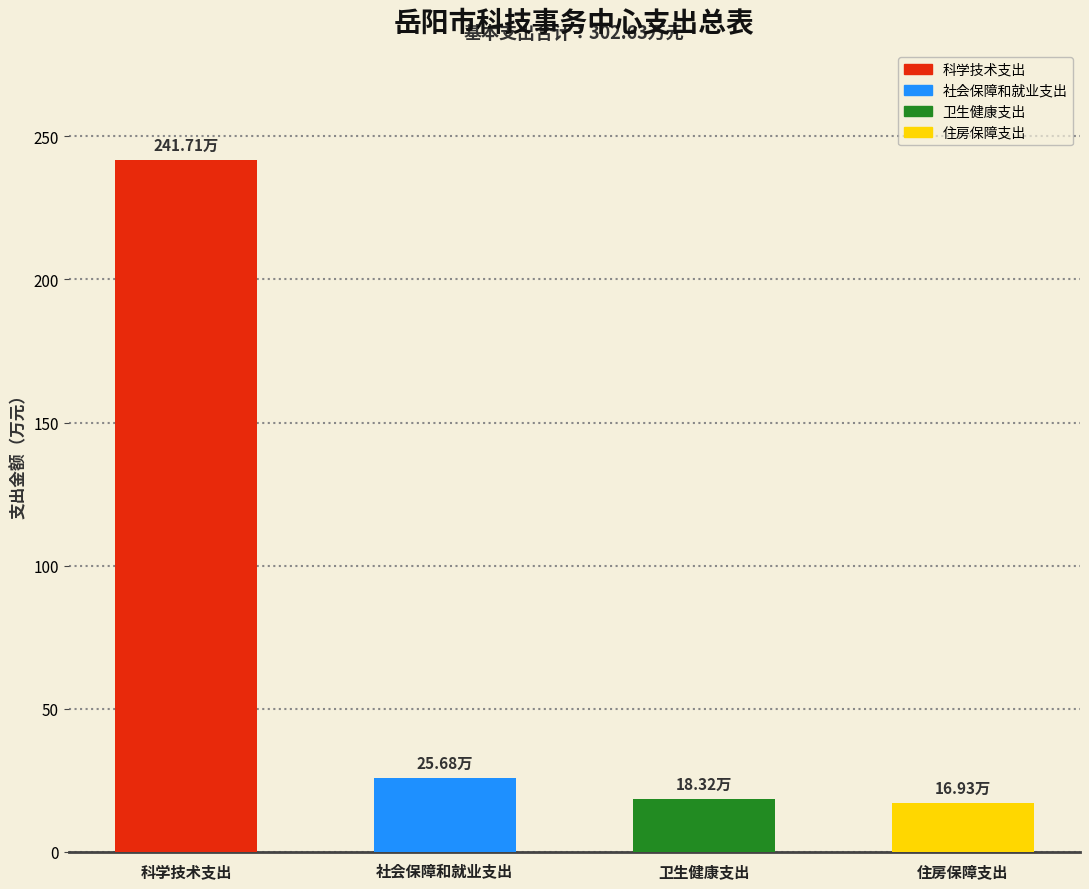

What is the label of the 3rd bar from the left?

卫生健康支出